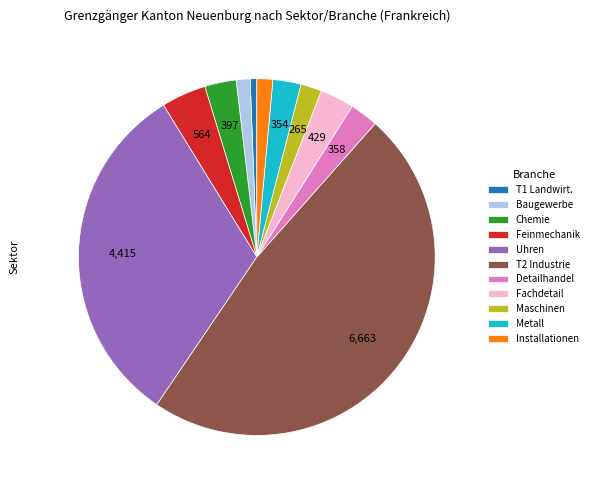

Which has a higher value, Detailhandel or T1 Landwirt.?

Detailhandel